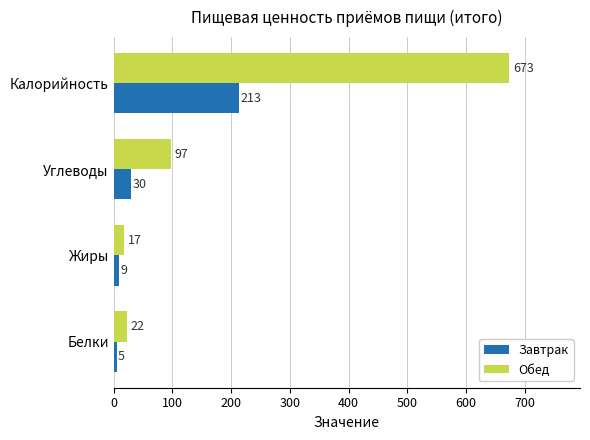

Which series has the largest range (max minus min)?

Обед